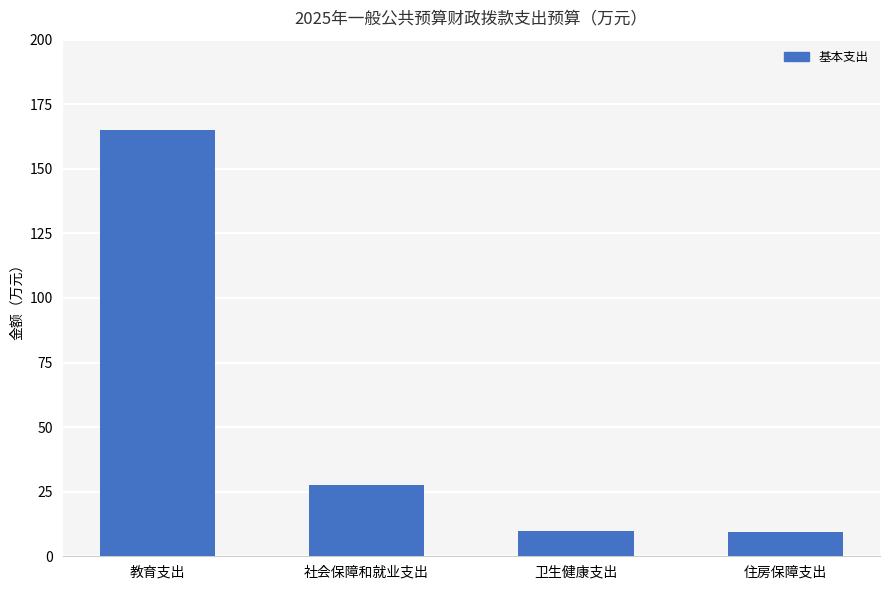

Are the bars horizontal?

No